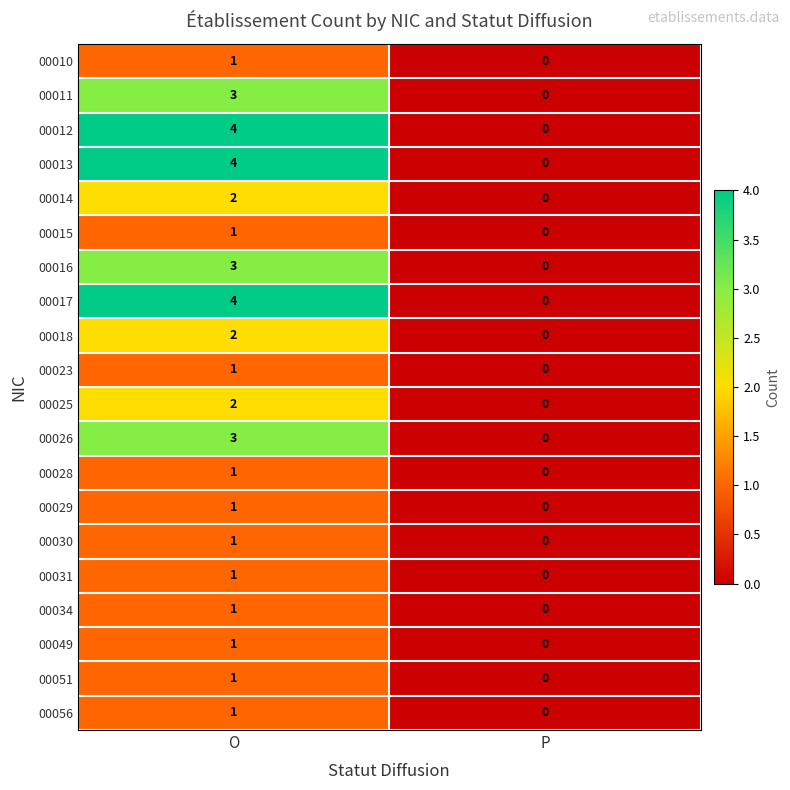

List the labels in order of 00012 value, smallest first.

P, O